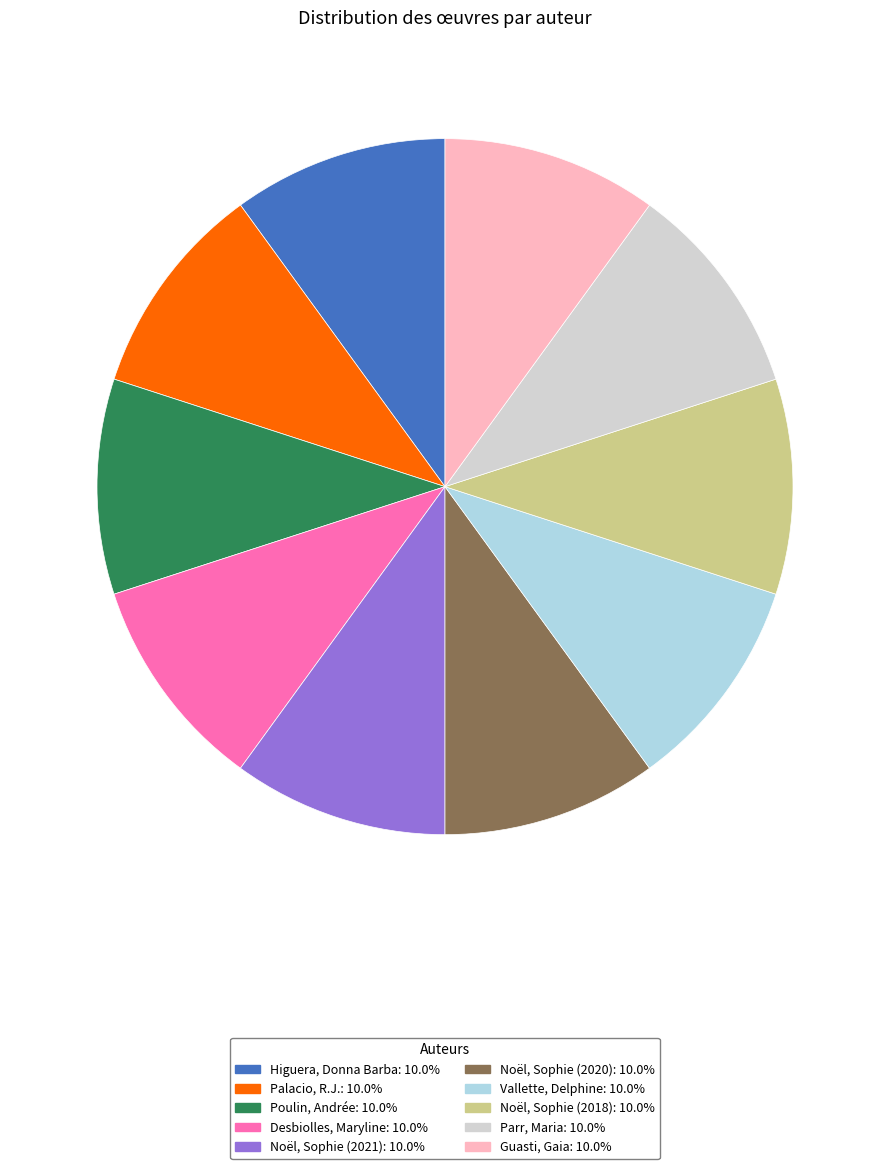

How many segments does this pie chart have?

10